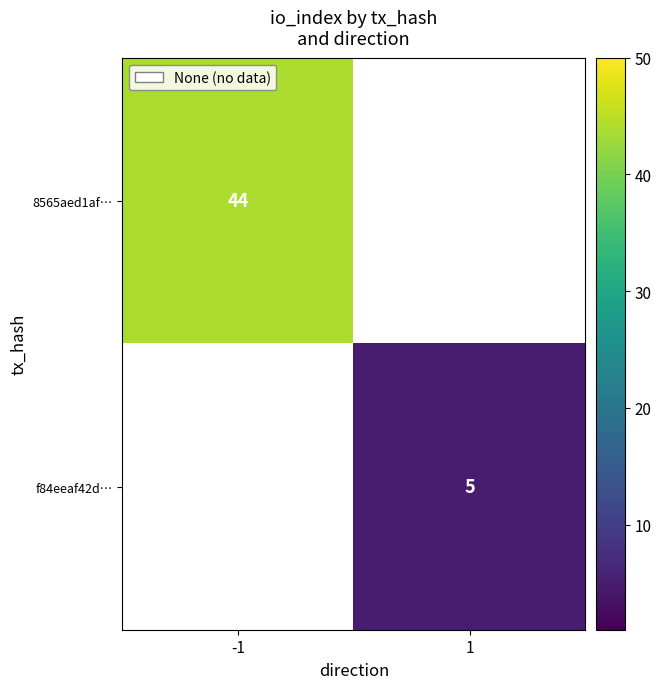

The value of f84eeaf42d… at 1 is 5. True or false?

True